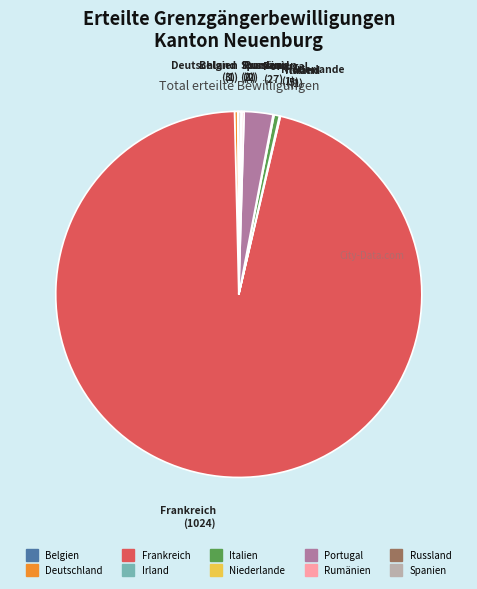

Which slice is the largest?

Frankreich